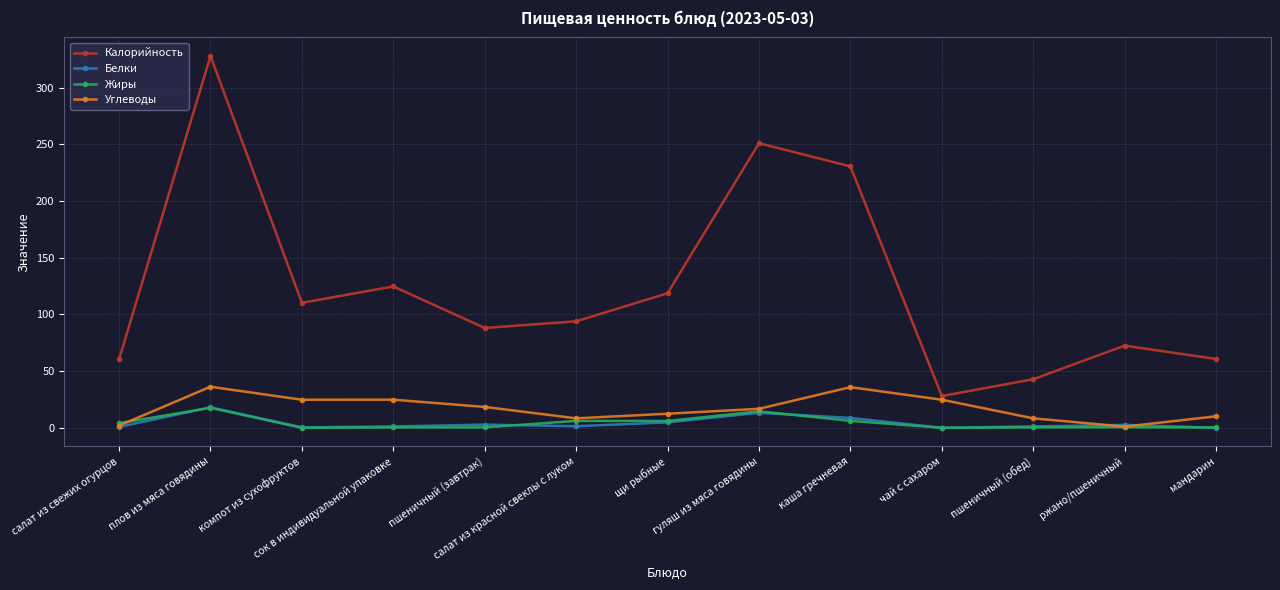

In Белки, how many points are higher than both neighbors (excluding endpoints)?

4